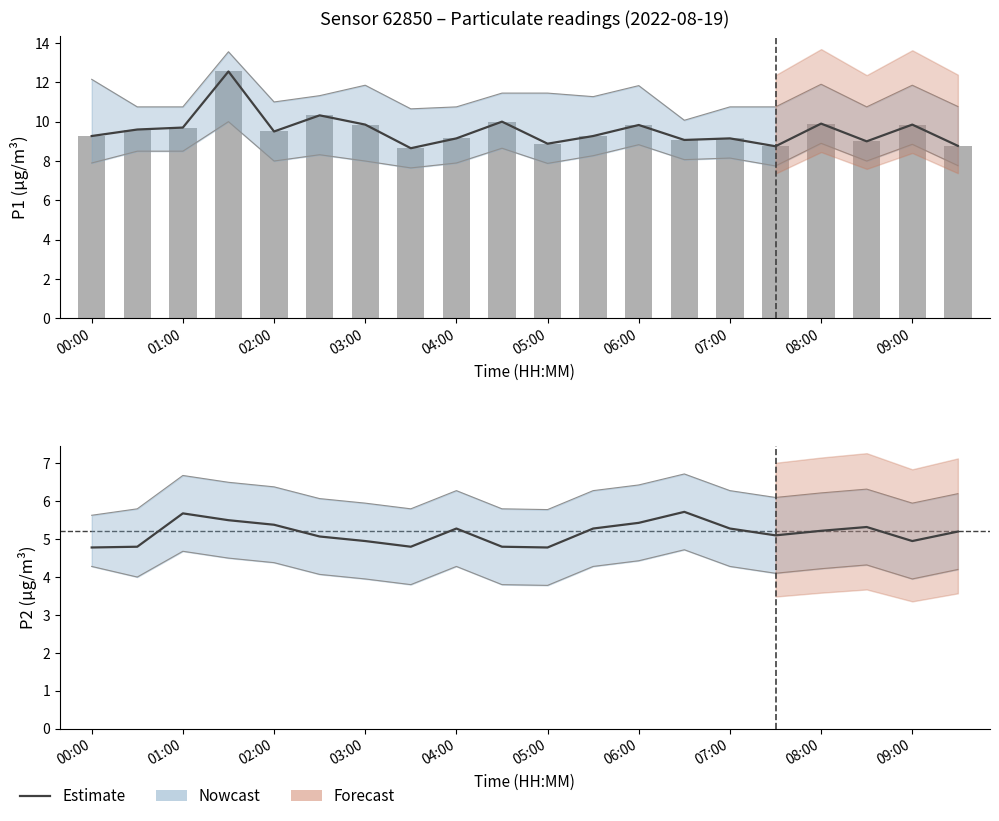

Reading left to right, extract all data points from this chart.

P1: 00:00=9.3	00:30=9.6	01:00=9.7	01:30=12.6	02:00=9.5	02:30=10.3	03:00=9.8	03:30=8.7	04:00=9.2	04:30=10.0	05:00=8.9	05:30=9.3	06:00=9.8	06:30=9.1	07:00=9.2	07:30=8.8	08:00=9.9	08:30=9.0	09:00=9.8	09:30=8.8
P1_upper: 00:00=12.2	00:30=10.8	01:00=10.8	01:30=13.6	02:00=11.0	02:30=11.3	03:00=11.8	03:30=10.7	04:00=10.8	04:30=11.4	05:00=11.4	05:30=11.3	06:00=11.8	06:30=10.1	07:00=10.8	07:30=10.8	08:00=11.9	08:30=10.8	09:00=11.8	09:30=10.8
P1_lower: 00:00=7.9	00:30=8.5	01:00=8.5	01:30=10.0	02:00=8.0	02:30=8.3	03:00=8.0	03:30=7.7	04:00=7.9	04:30=8.7	05:00=7.9	05:30=8.3	06:00=8.8	06:30=8.1	07:00=8.2	07:30=7.8	08:00=8.9	08:30=8.0	09:00=8.8	09:30=7.8
P2: 00:00=4.8	00:30=4.8	01:00=5.7	01:30=5.5	02:00=5.4	02:30=5.1	03:00=5.0	03:30=4.8	04:00=5.3	04:30=4.8	05:00=4.8	05:30=5.3	06:00=5.4	06:30=5.7	07:00=5.3	07:30=5.1	08:00=5.2	08:30=5.3	09:00=5.0	09:30=5.2
P2_upper: 00:00=5.6	00:30=5.8	01:00=6.7	01:30=6.5	02:00=6.4	02:30=6.1	03:00=6.0	03:30=5.8	04:00=6.3	04:30=5.8	05:00=5.8	05:30=6.3	06:00=6.4	06:30=6.7	07:00=6.3	07:30=6.1	08:00=6.2	08:30=6.3	09:00=6.0	09:30=6.2
P2_lower: 00:00=4.3	00:30=4.0	01:00=4.7	01:30=4.5	02:00=4.4	02:30=4.1	03:00=4.0	03:30=3.8	04:00=4.3	04:30=3.8	05:00=3.8	05:30=4.3	06:00=4.4	06:30=4.7	07:00=4.3	07:30=4.1	08:00=4.2	08:30=4.3	09:00=4.0	09:30=4.2